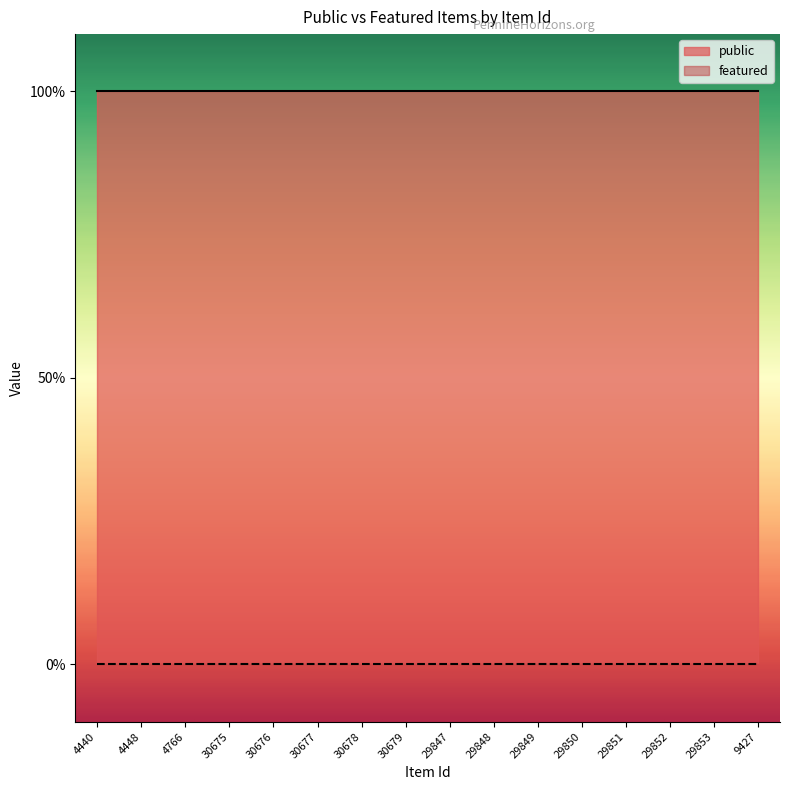

What is the sum of the public values at 30677 and 29849?

2